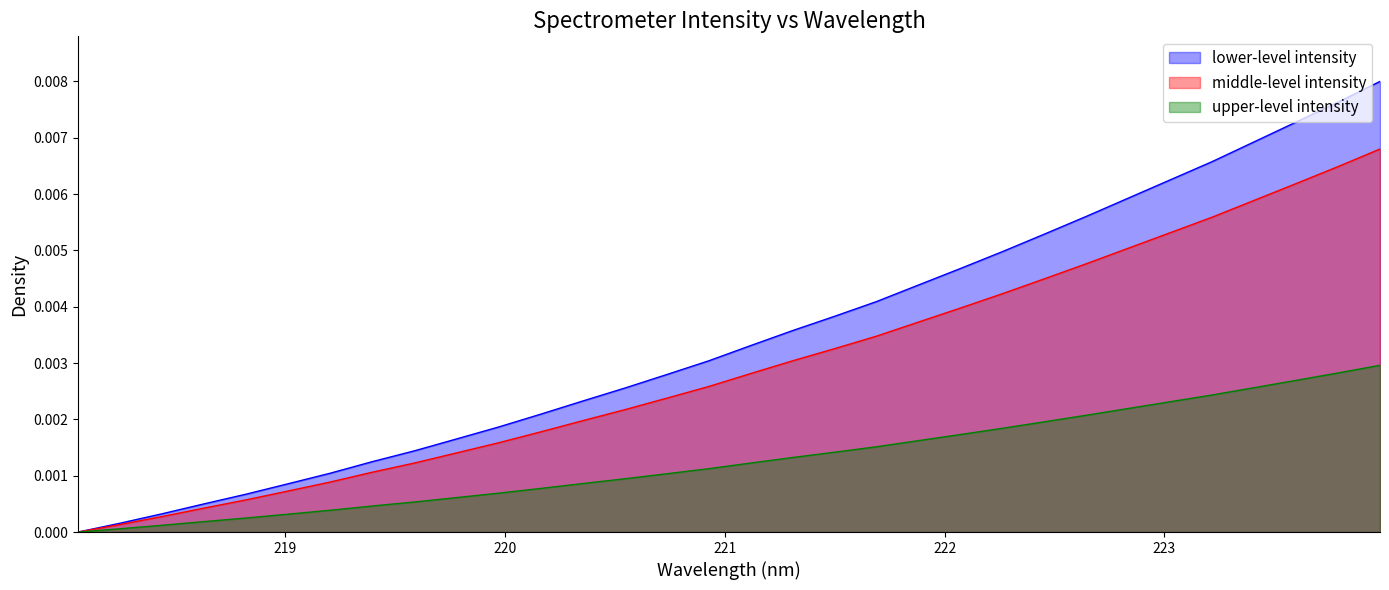

Rank the series by their maximum value, from highest to lowest.

lower-level intensity, middle-level intensity, upper-level intensity